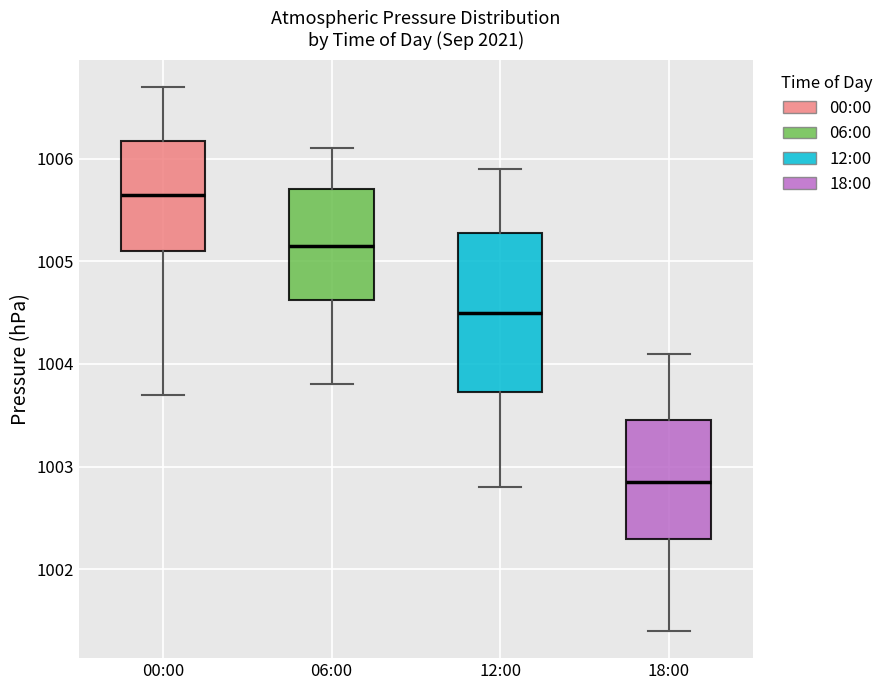

Reading left to right, transcribe this box plot: for each box, give where its median line is, the range the box spans, and where its two whiskers end, as read against the y-axis. The values are not printed on the chart, so give them approximately, as read against the axis.

00:00: median 1005.7, box 1005.1 to 1006.2, whiskers 1003.7 to 1006.7
06:00: median 1005.2, box 1004.6 to 1005.7, whiskers 1003.8 to 1006.1
12:00: median 1004.5, box 1003.7 to 1005.3, whiskers 1002.8 to 1005.9
18:00: median 1002.9, box 1002.3 to 1003.5, whiskers 1001.4 to 1004.1